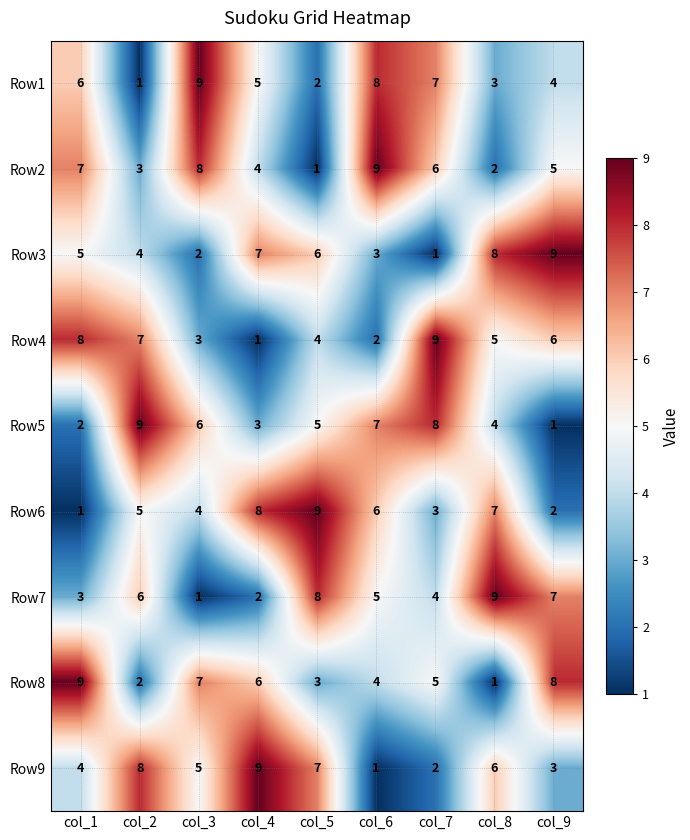

Where does the Row5 series first go above 5?

col_2